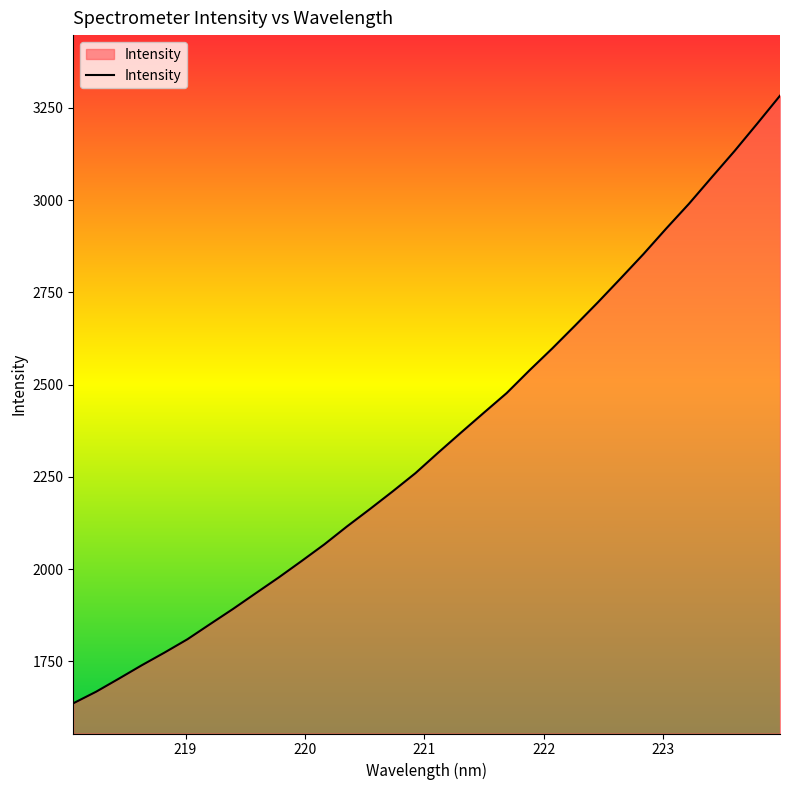

What is the smallest value displayed?

1636.7